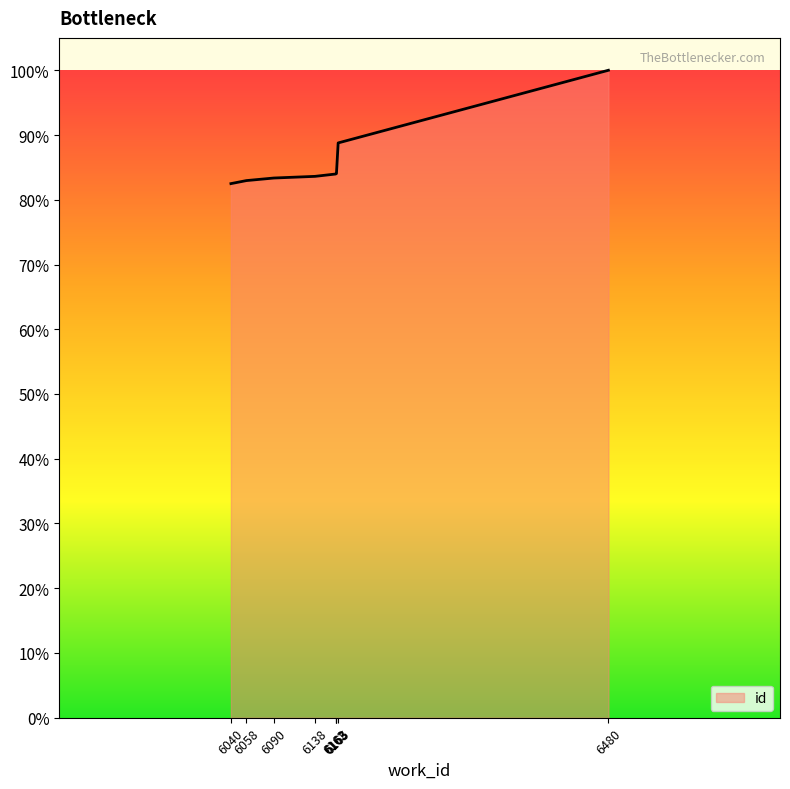

The value at 6163 is 4218. True or false?

False